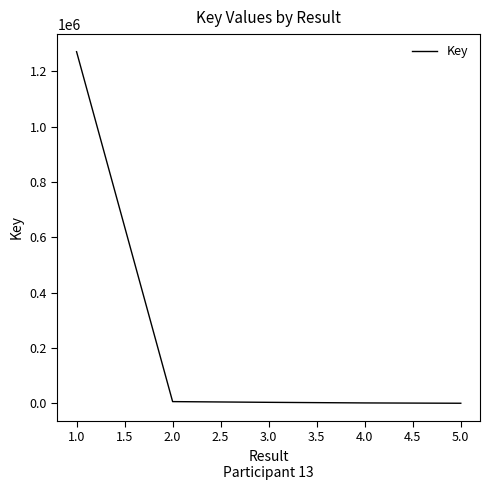

What is the value of the 3rd point from the left?

6705